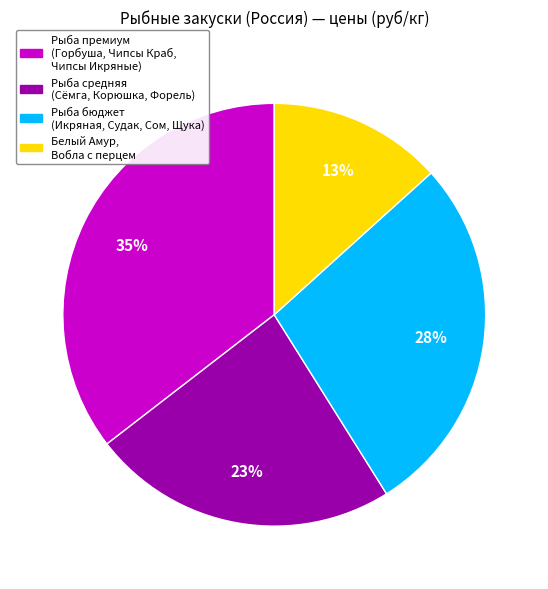

To the nearest percent, what is the average slice percentage?

25%